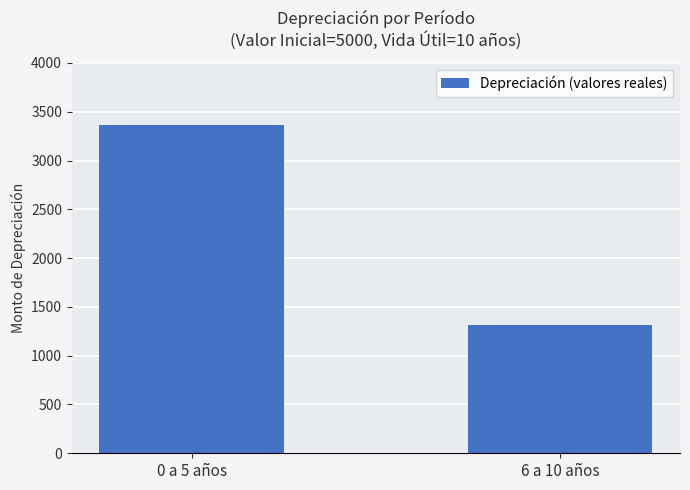

Reading right to left, list all the values displayed in this chart.

1310.7	3361.6